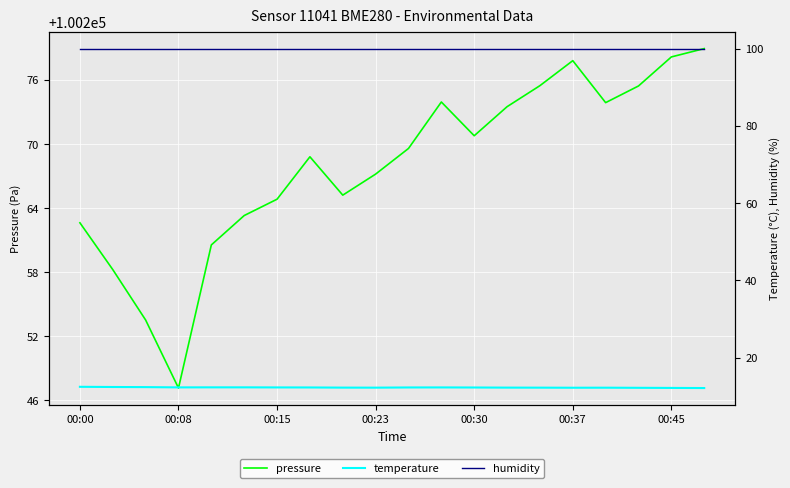

Reading left to right, what are all the values shown in this chart?

pressure: 100262.6	100258.2	100253.5	100247.2	100260.6	100263.3	100264.8	100268.8	100265.2	100267.2	100269.6	100273.9	100270.8	100273.5	100275.5	100277.8	100273.9	100275.4	100278.2	100278.9
temperature: 12.4	12.4	12.3	12.3	12.3	12.3	12.3	12.3	12.2	12.2	12.3	12.3	12.2	12.2	12.2	12.2	12.2	12.2	12.1	12.1
humidity: 100.0	100.0	100.0	100.0	100.0	100.0	100.0	100.0	100.0	100.0	100.0	100.0	100.0	100.0	100.0	100.0	100.0	100.0	100.0	100.0